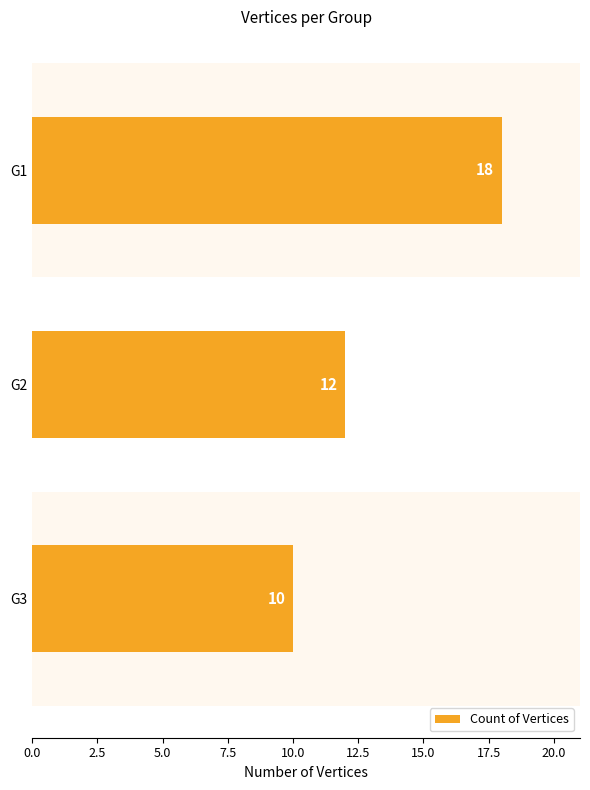

Count the number of categories in the chart.

3